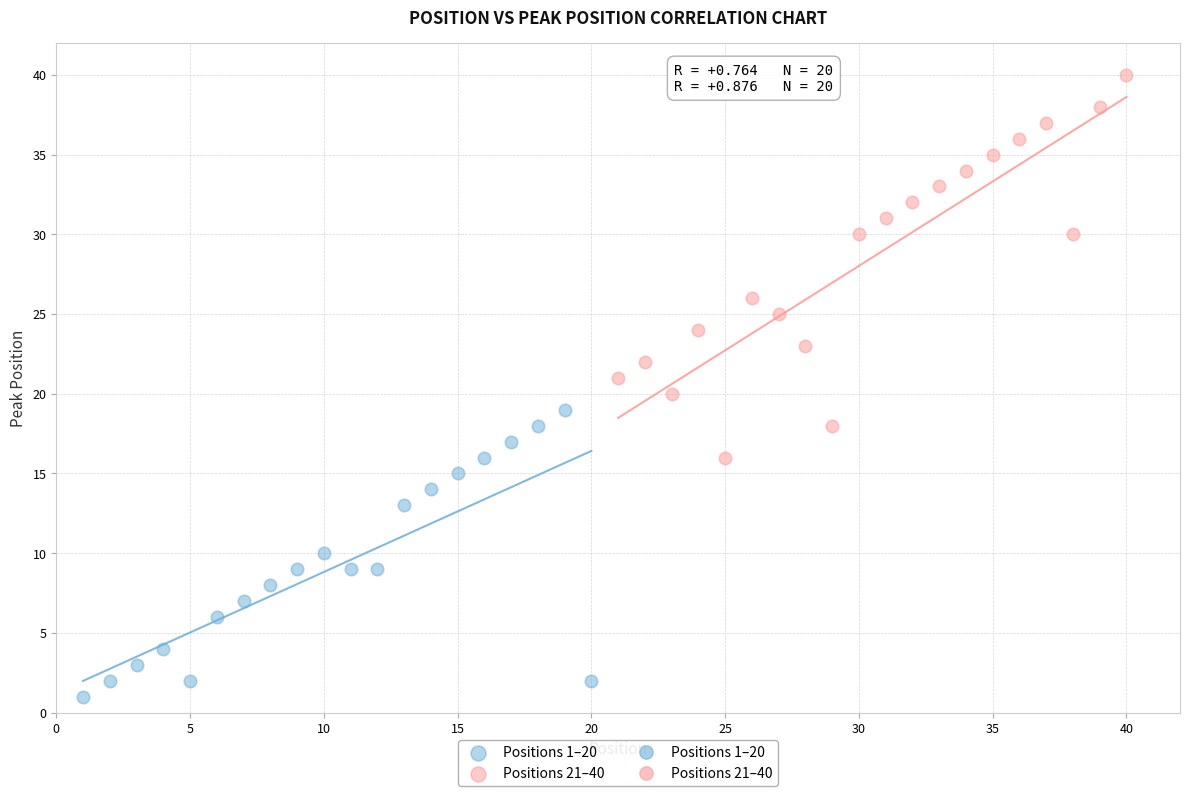

Which series contains the lowest Y value?

Positions 1–20